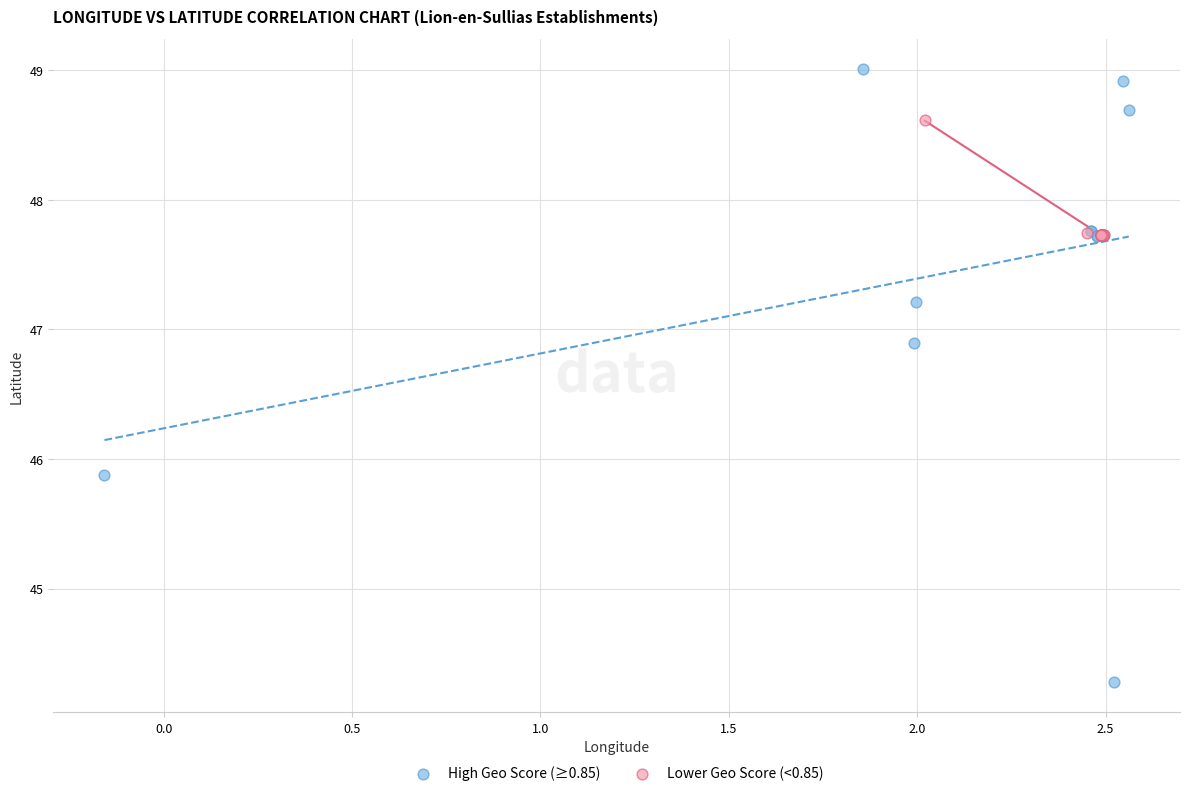

Which series reaches the maximum Y coordinate?

High Geo Score (≥0.85)